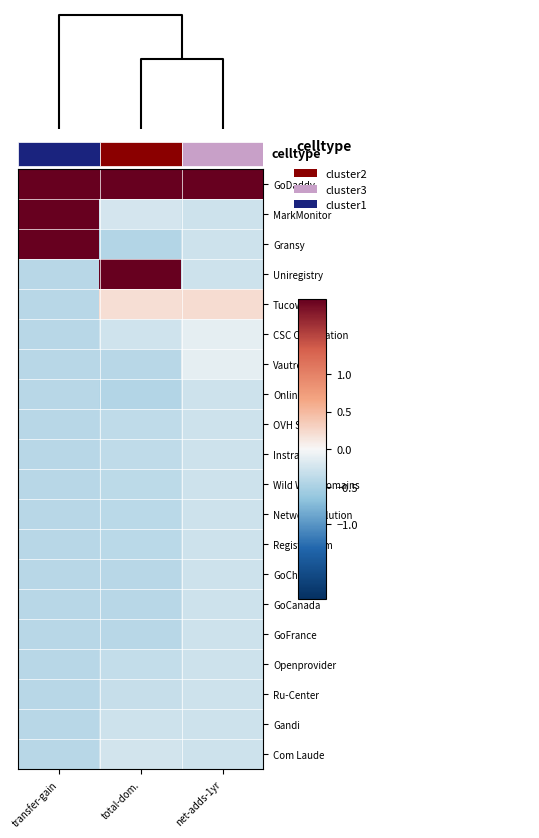

At how many categories does at least one series exceed 1?

3